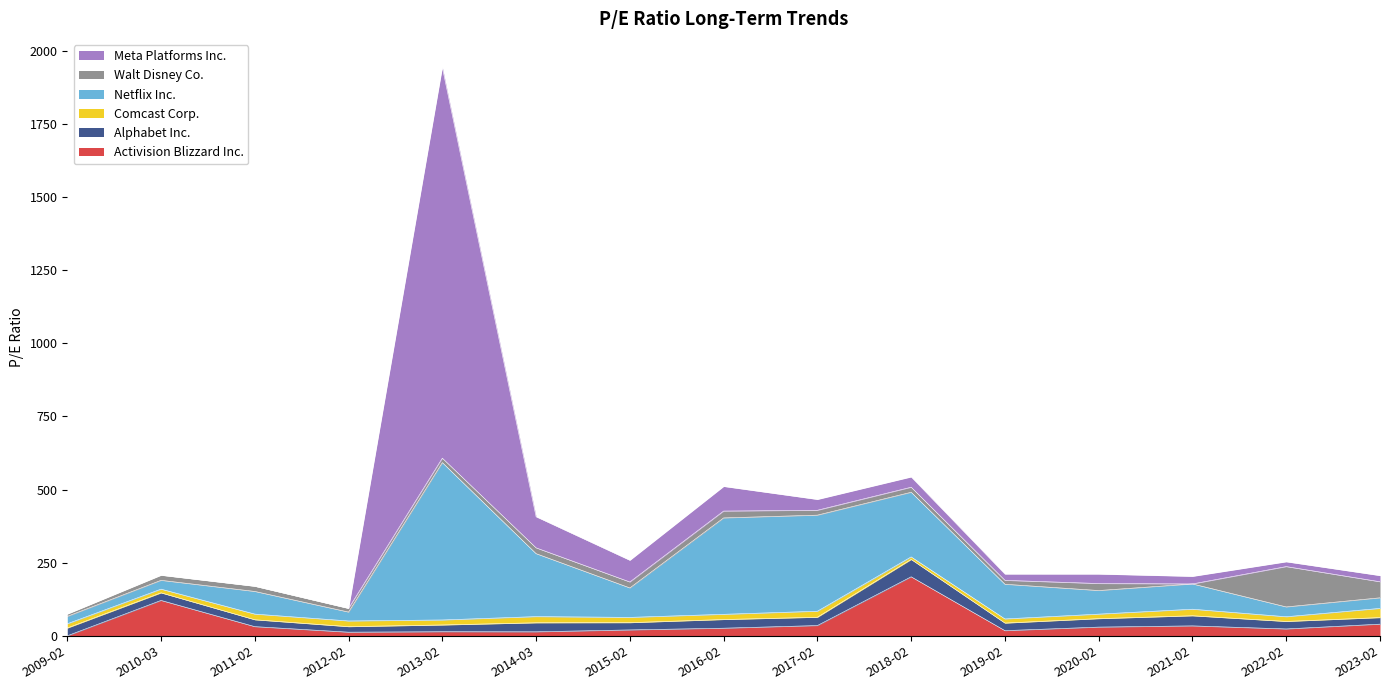

What is the maximum value for Alphabet Inc.?

59.3